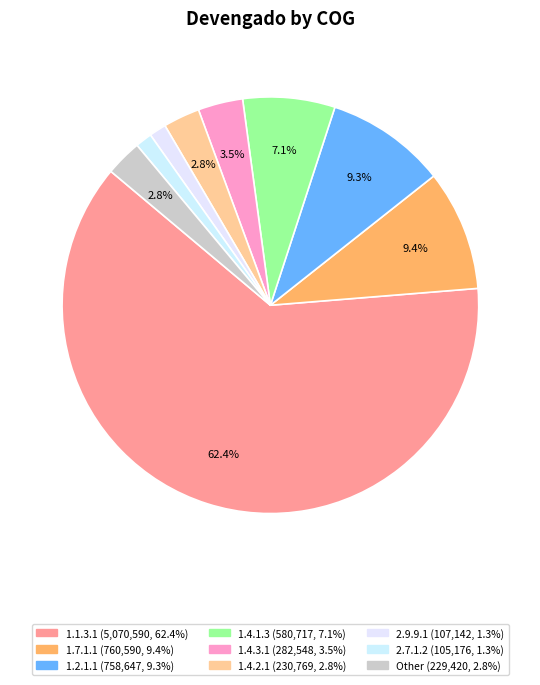

Count the number of slices in the pie.

9